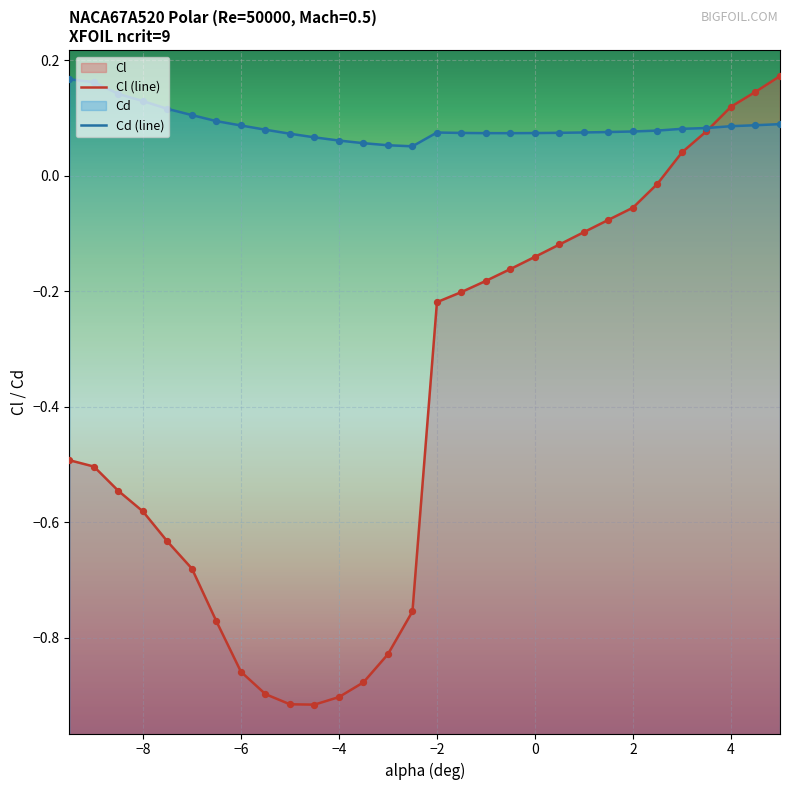

What are all the series names shown in the legend?

Cl (line), Cd (line)